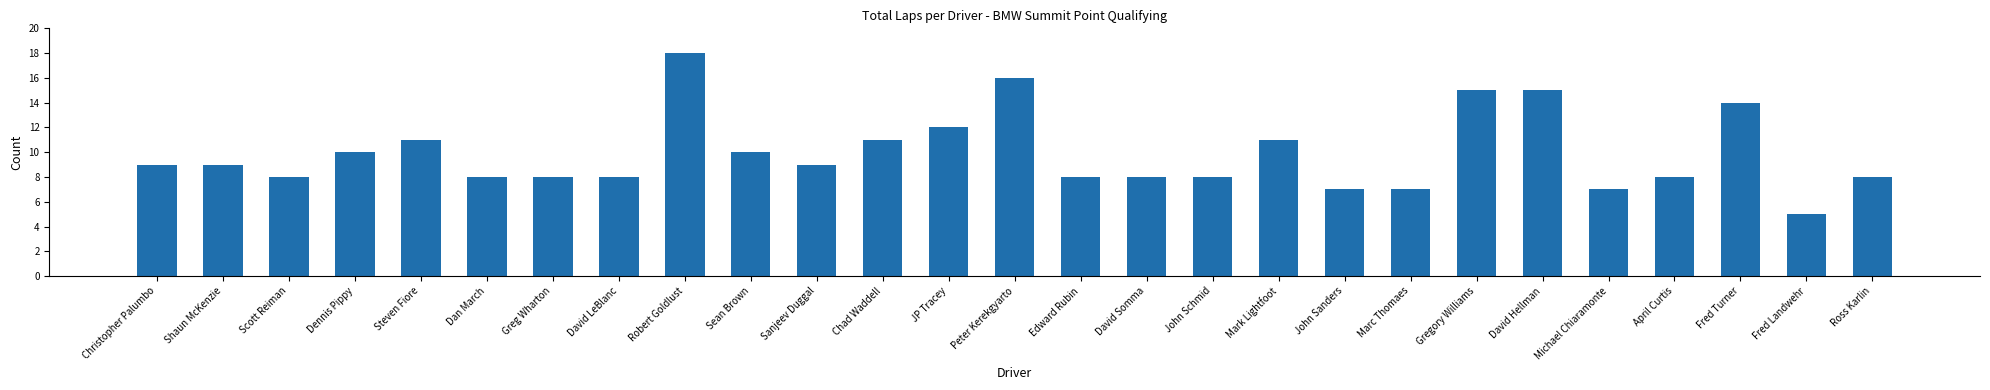

Reading left to right, what are all the values shown in this chart?

Christopher Palumbo=9	Shaun McKenzie=9	Scott Reiman=8	Dennis Pippy=10	Steven Fiore=11	Dan March=8	Greg Wharton=8	David LeBlanc=8	Robert Goldlust=18	Sean Brown=10	Sanjeev Duggal=9	Chad Waddell=11	JP Tracey=12	Peter Kerekgyarto=16	Edward Rubin=8	David Somma=8	John Schmid=8	Mark Lightfoot=11	John Sanders=7	Marc Thomaes=7	Gregory Williams=15	David Hellman=15	Michael Chiaramonte=7	April Curtis=8	Fred Turner=14	Fred Landwehr=5	Ross Karlin=8